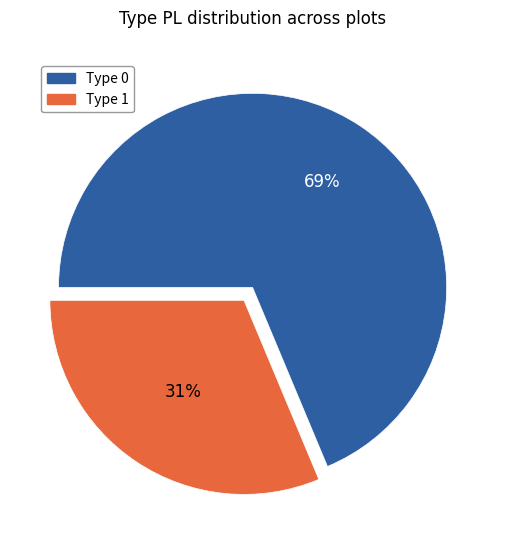

Which has a higher value, Type 0 or Type 1?

Type 0